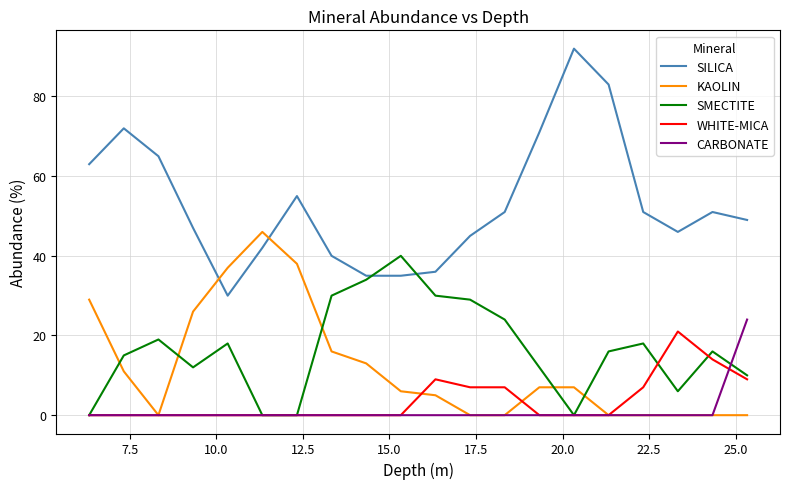

Which series ends up on top after the final intersection of SMECTITE and KAOLIN?

SMECTITE